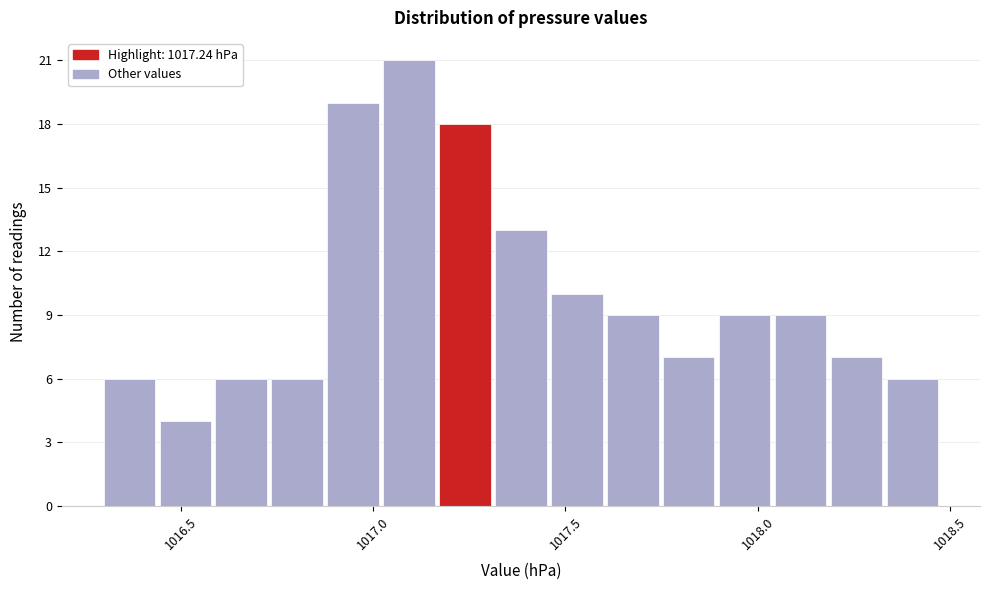

Around what value on the x-axis is the tallest bar? Give the approximate position of its centre, as read against the axis.

1017.10